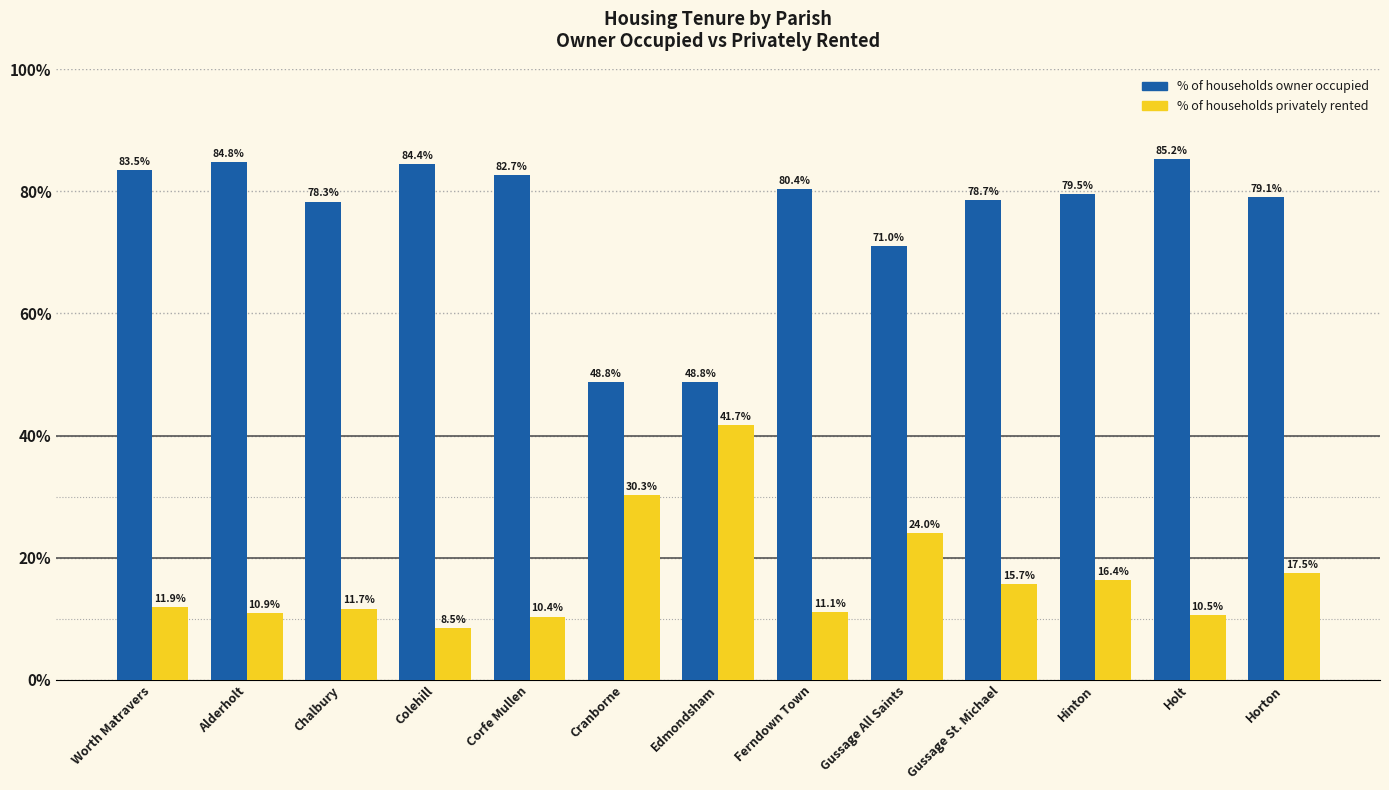

At which label does % of households privately rented reach its minimum?

Colehill